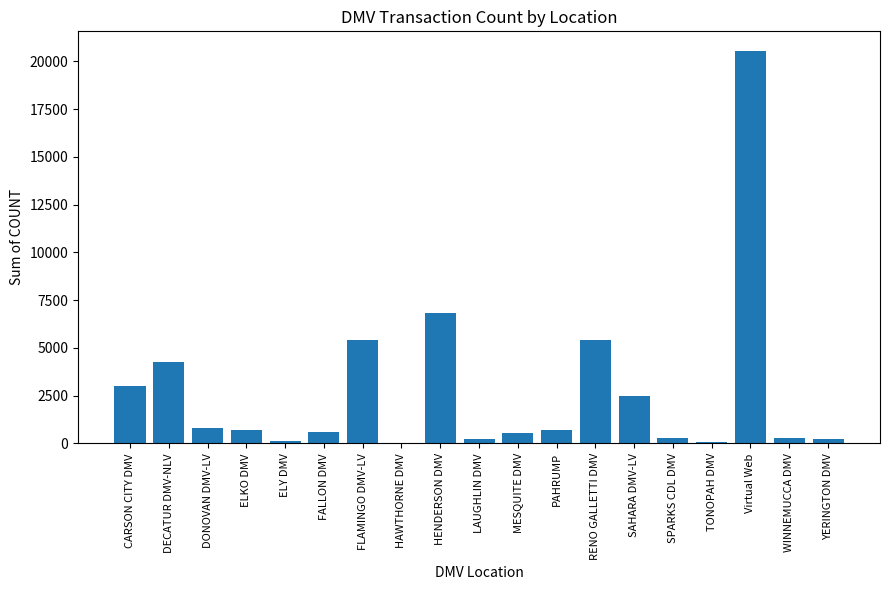

Does the chart contain stacked bars?

No